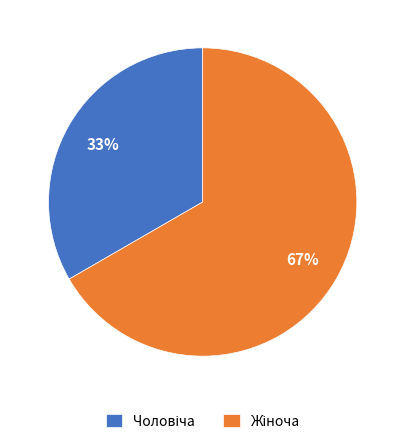

To the nearest percent, what is the average slice percentage?

50%